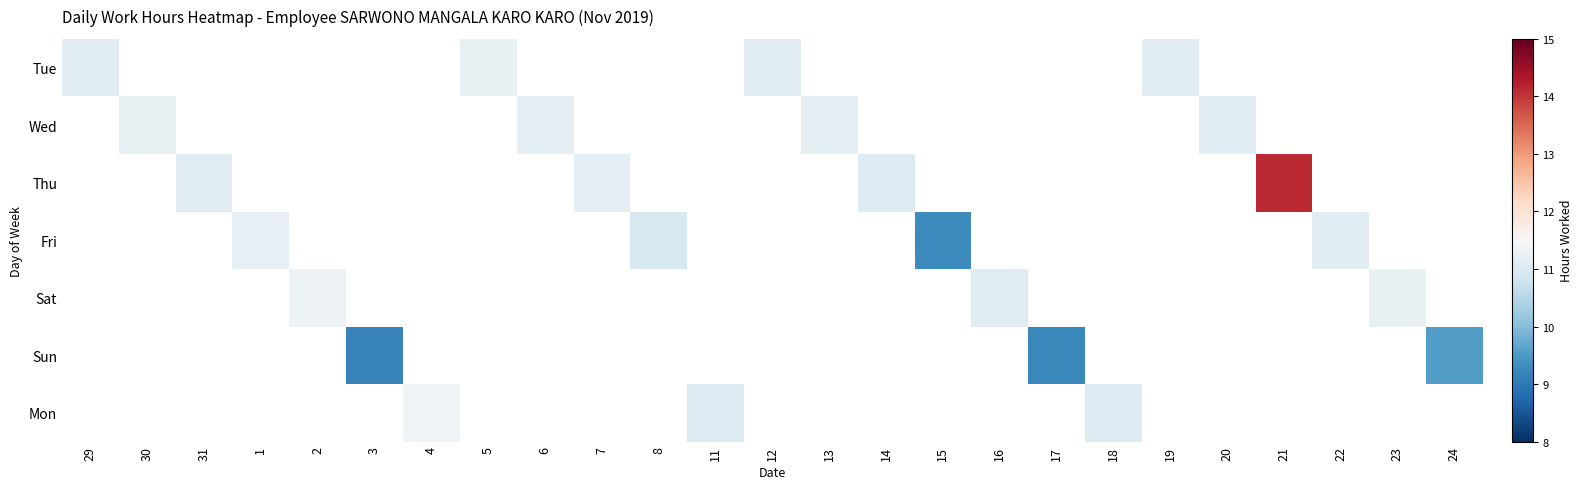

What is the smallest value displayed?

9.2